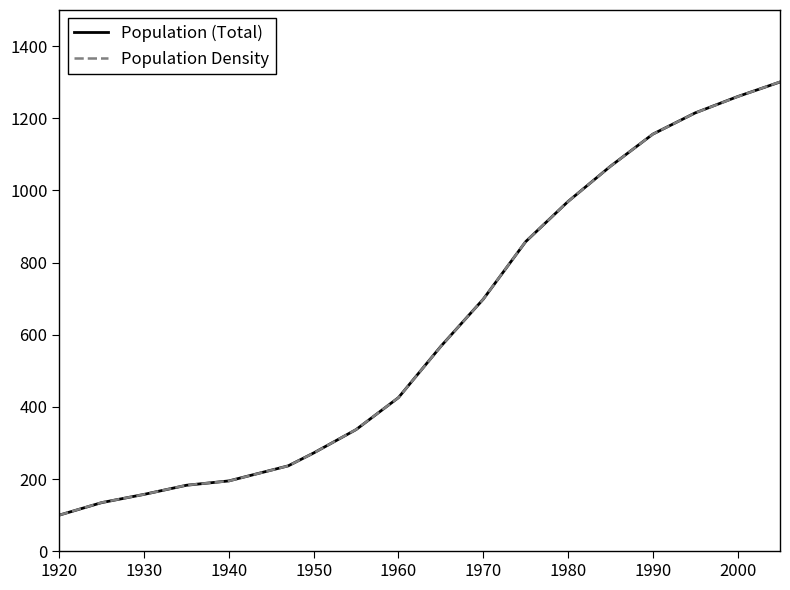

What is the smallest value displayed?

100.0